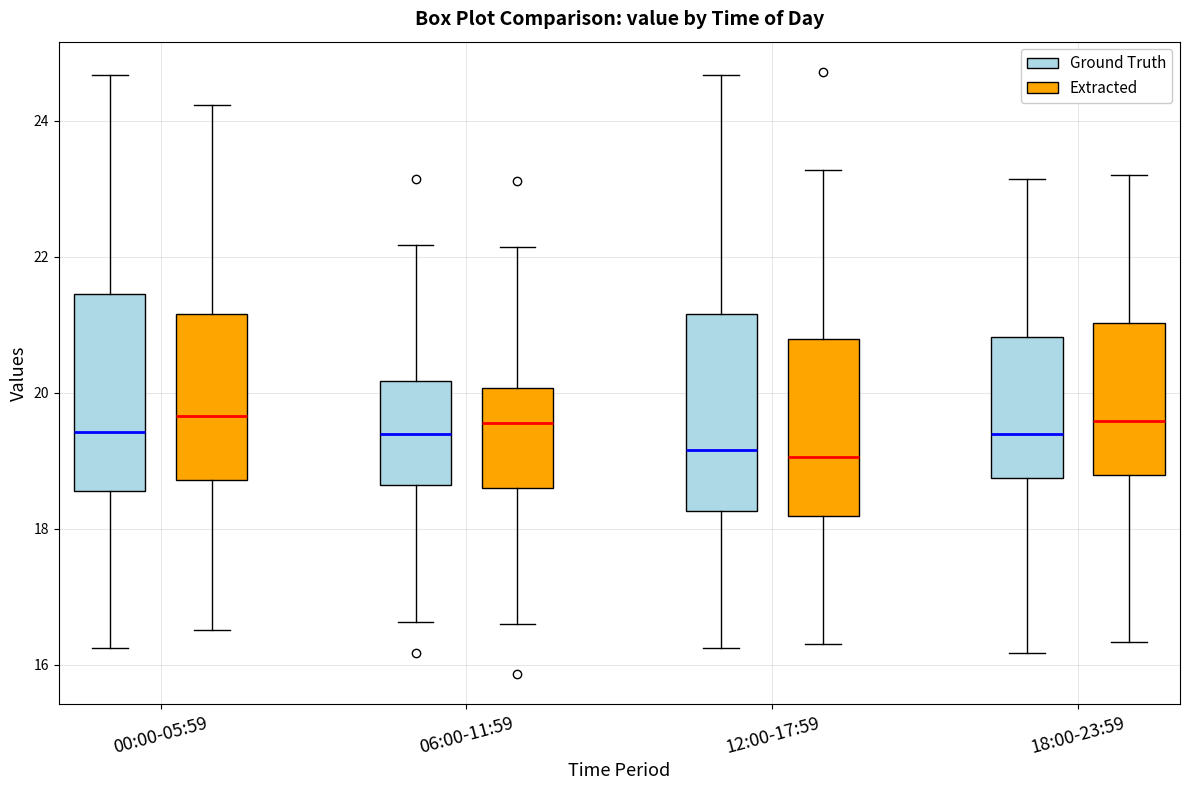

Where is the upper edge of the box for 12:00-17:59 (Extracted) on the y-axis? The values are not printed on the chart, so give them approximately, as read against the axis.

20.8